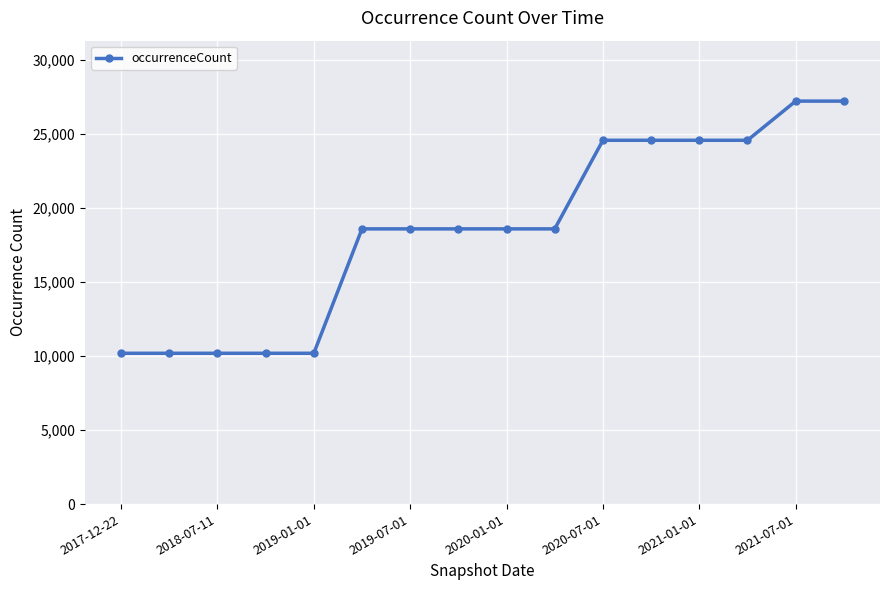

How many values are below 18586?

5